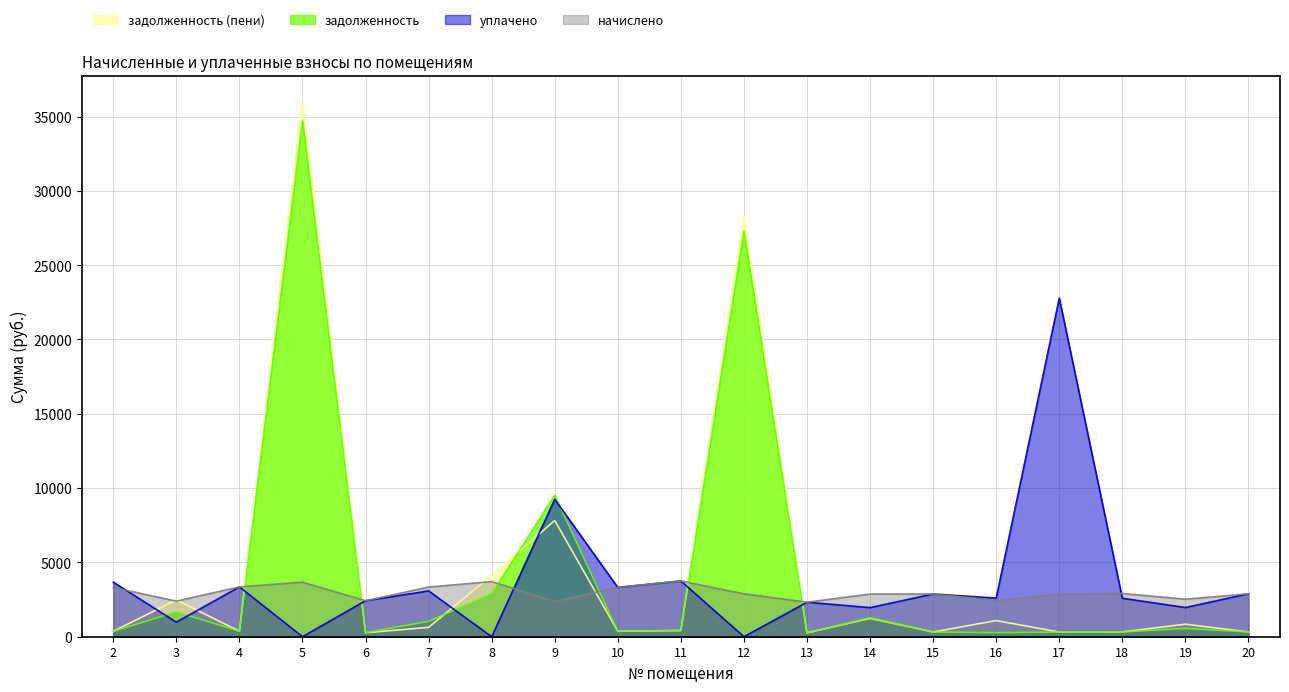

Which series has the largest total across all categories?

задолженность (пени)